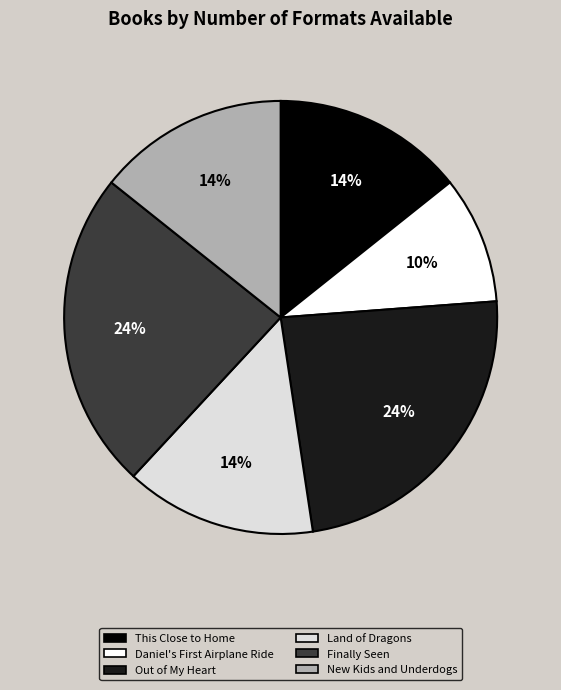

To the nearest percent, what is the average slice percentage?

17%